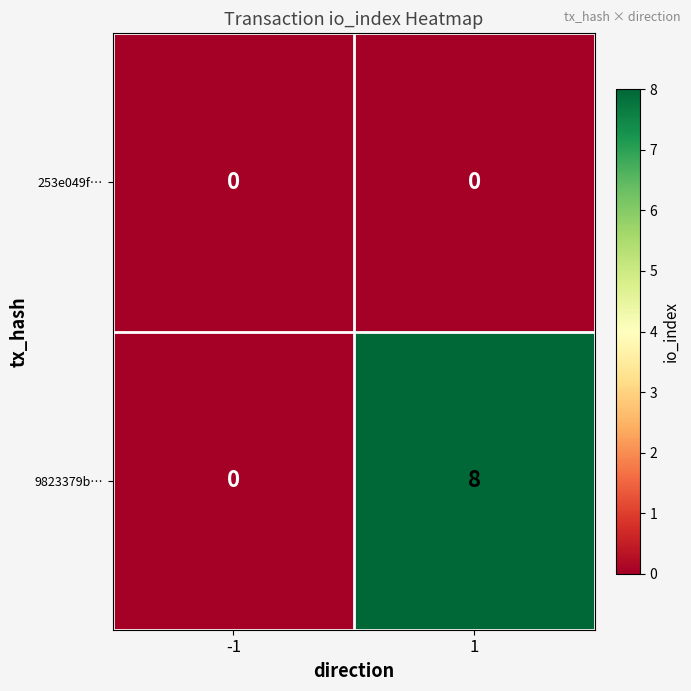

At how many categories does at least one series exceed 4?

1